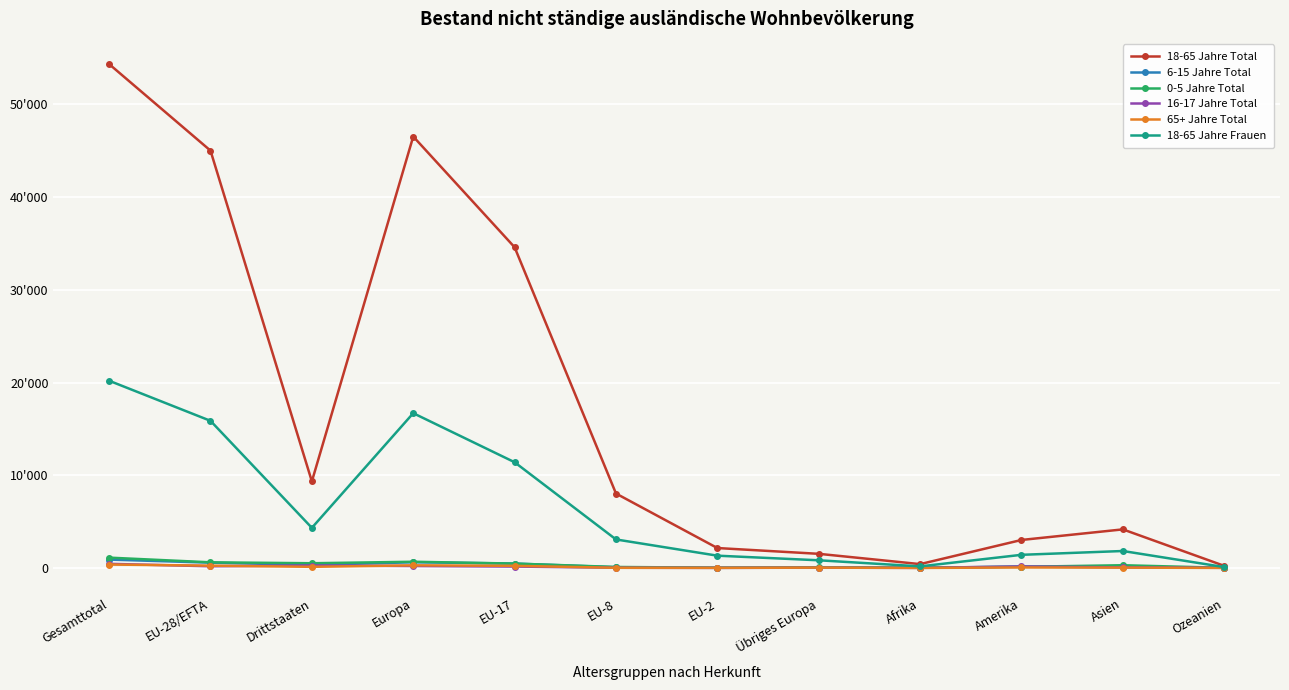

What is the average value of the 18-65 Jahre Frauen series?

6433